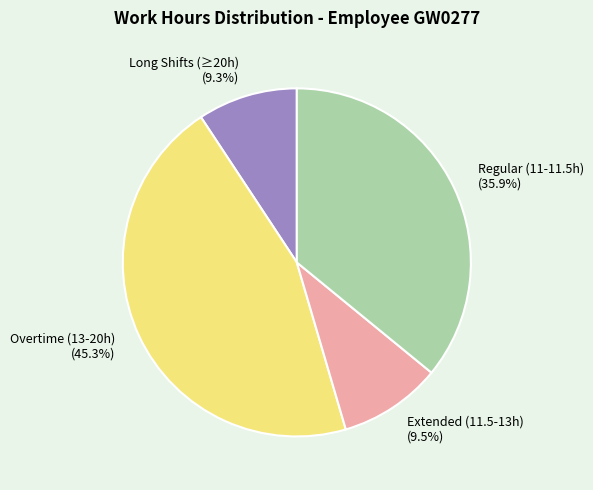

Does any single category account for the majority?

No